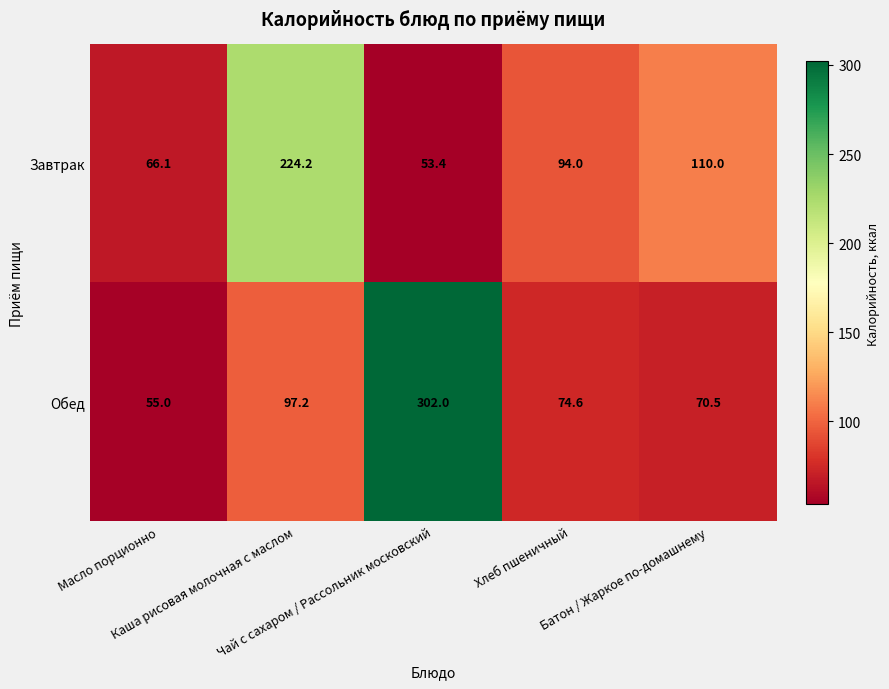

What is the average value of the Завтрак series?

109.5